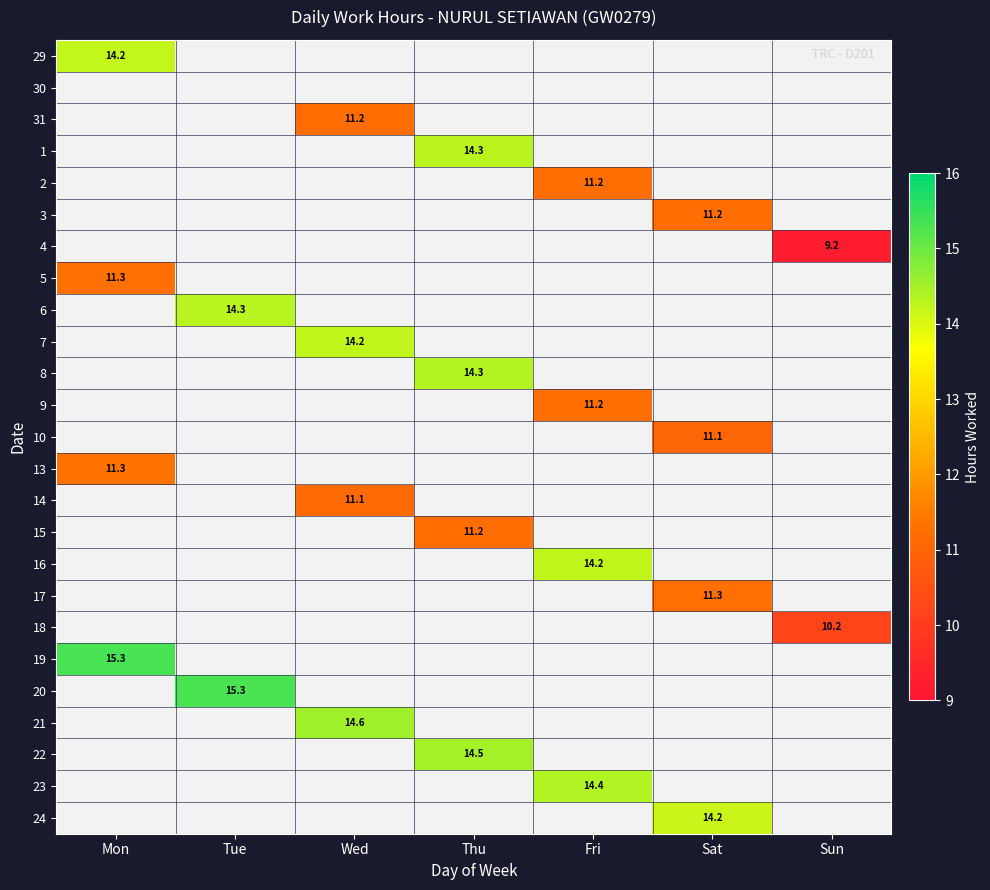

Which category has the lowest value across all series?

Sun